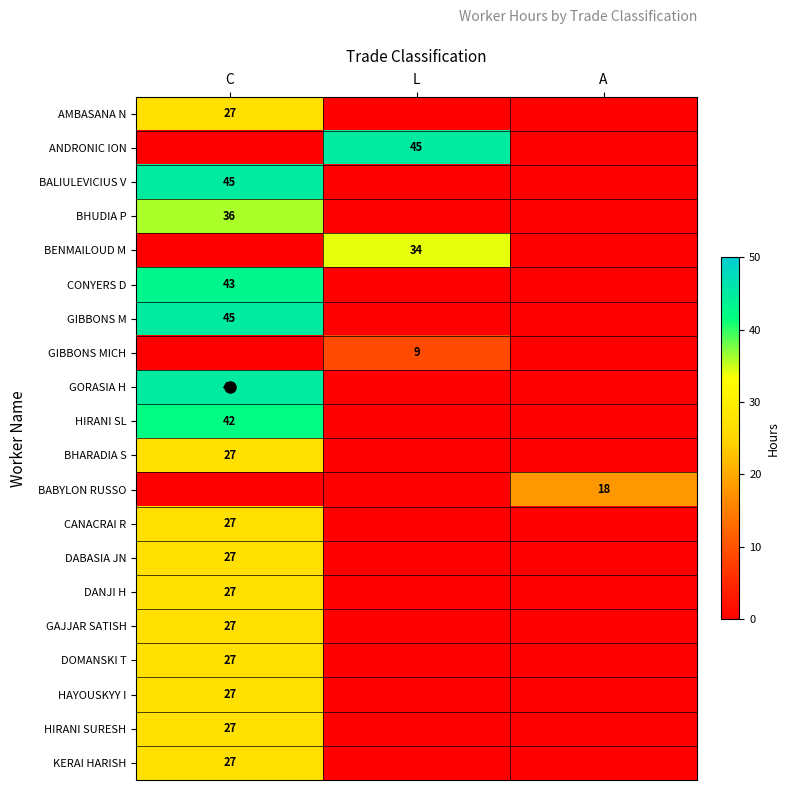

List the series in order of their peak value, lowest first.

GIBBONS MICH, BABYLON RUSSO, AMBASANA N, BHARADIA S, CANACRAI R, DABASIA JN, DANJI H, GAJJAR SATISH, DOMANSKI T, HAYOUSKYY I, HIRANI SURESH, KERAI HARISH, BENMAILOUD M, BHUDIA P, HIRANI SL, CONYERS D, ANDRONIC ION, BALIULEVICIUS V, GIBBONS M, GORASIA H